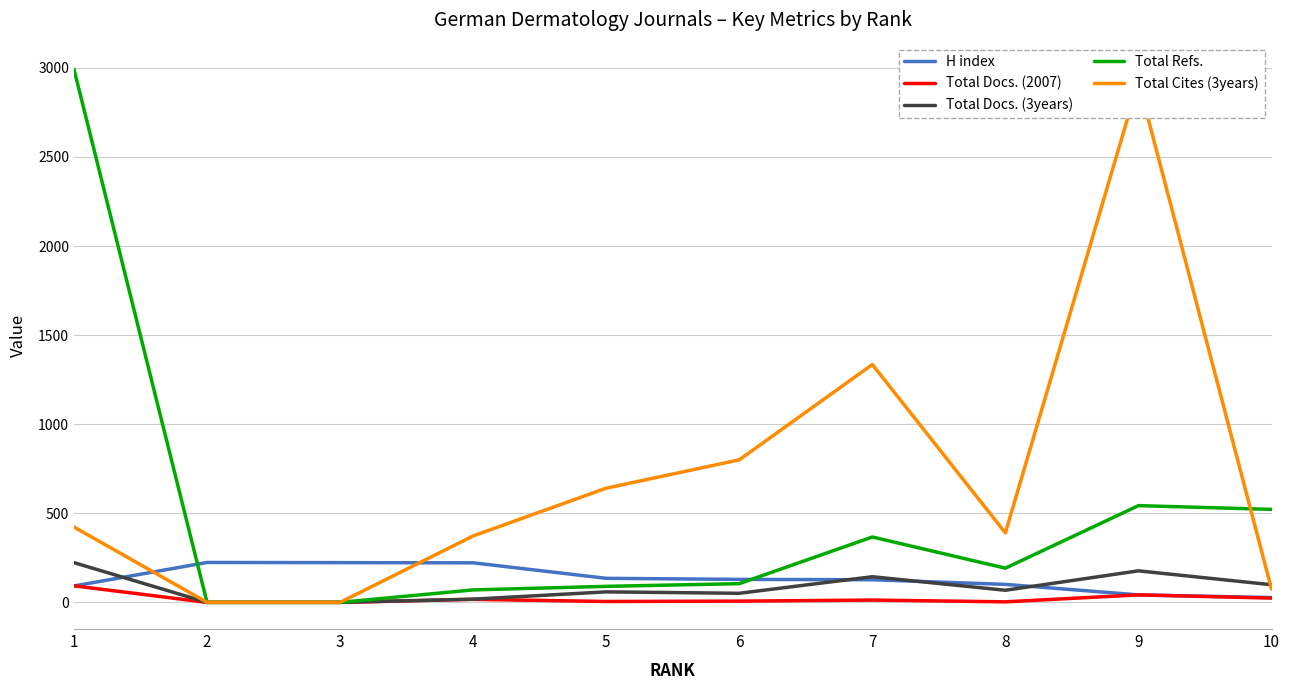

How many interior local valleys does the Total Cites (3years) series have?

1